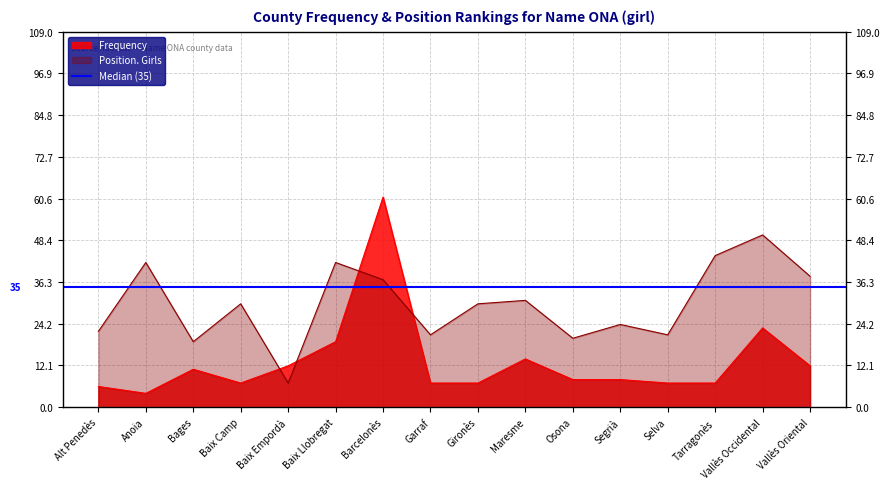

At which category is the sum across all series the highest?

Barcelonès